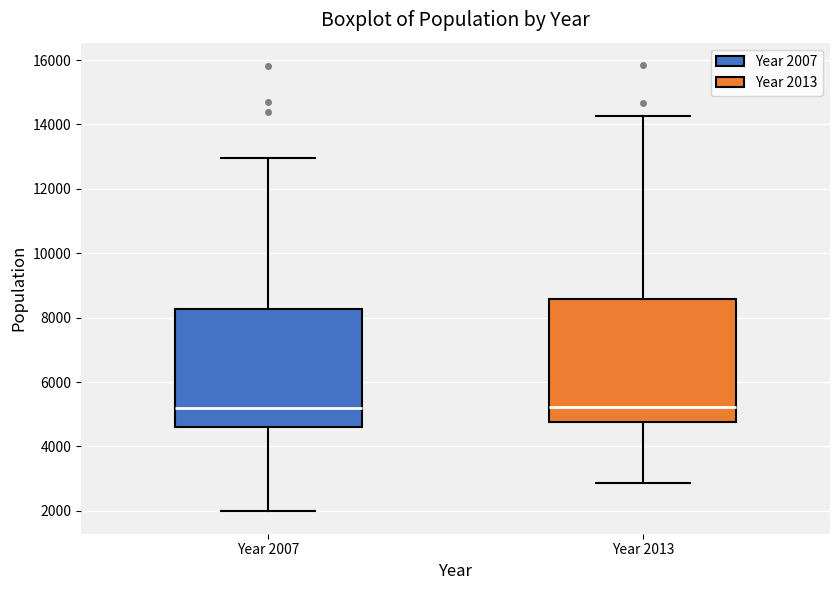

Reading left to right, transcribe this box plot: for each box, give where its median line is, the range the box spans, and where its two whiskers end, as read against the y-axis. The values are not printed on the chart, so give them approximately, as read against the axis.

Year 2007: median 5200, box 4600 to 8200, whiskers 2000 to 13000
Year 2013: median 5200, box 4800 to 8600, whiskers 2800 to 14200